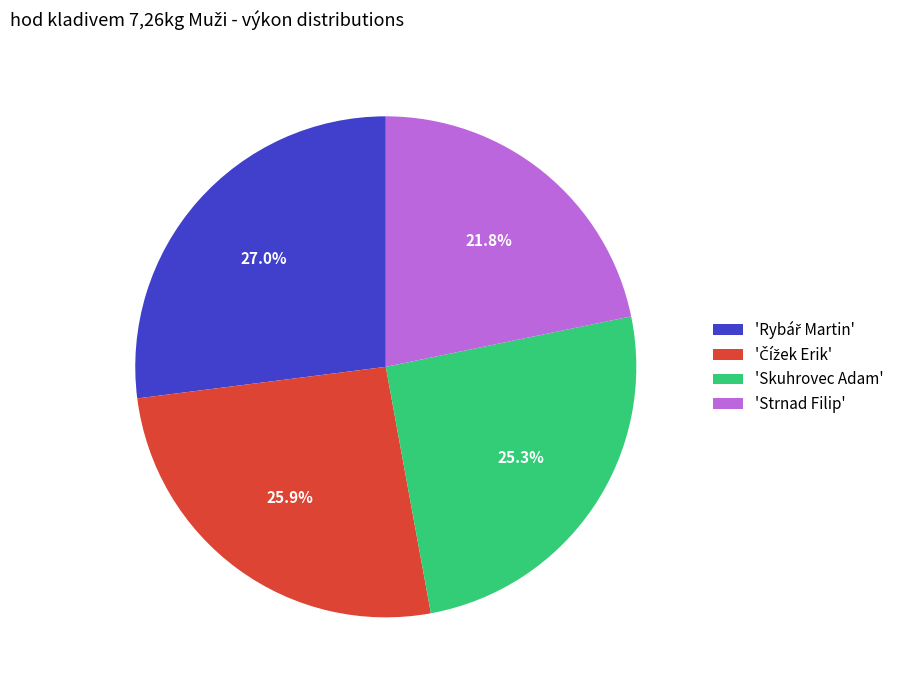

What is the smallest slice in the pie chart?

'Strnad Filip'